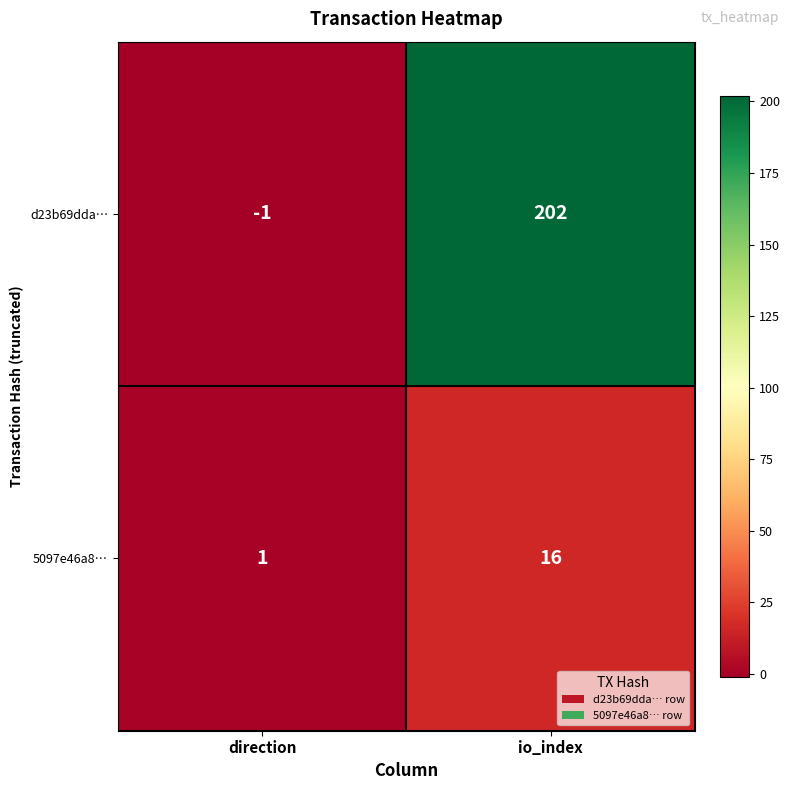

Which series has the largest range (max minus min)?

d23b69dda…